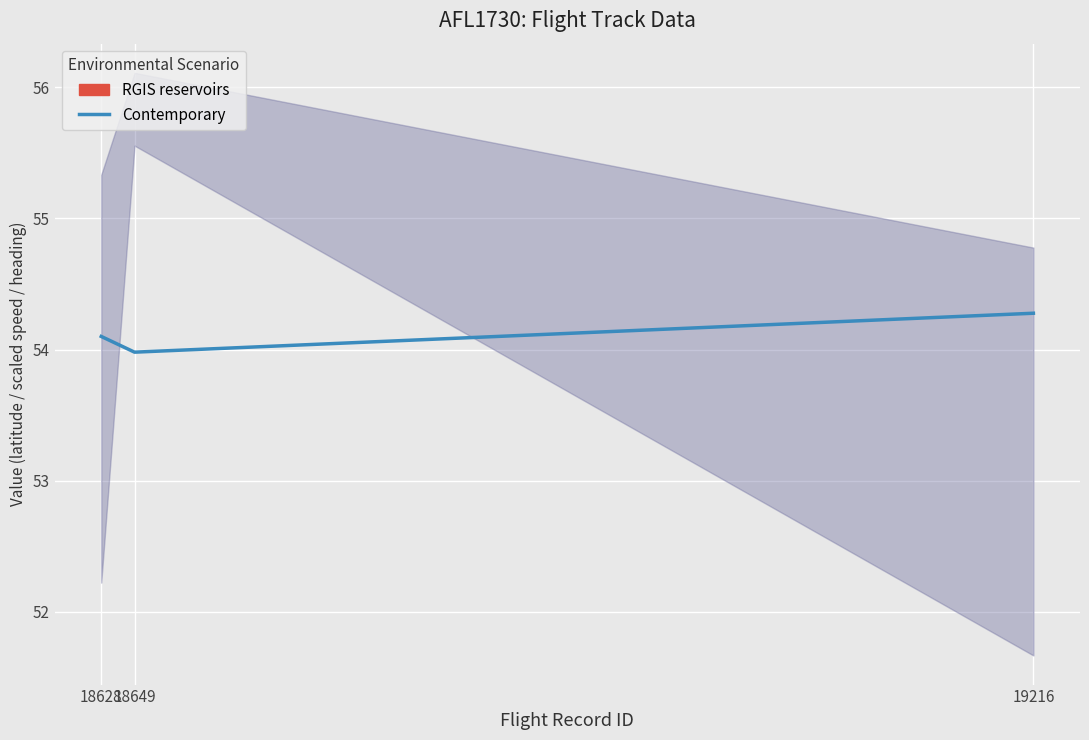

What is the greatest value displayed?

54.3